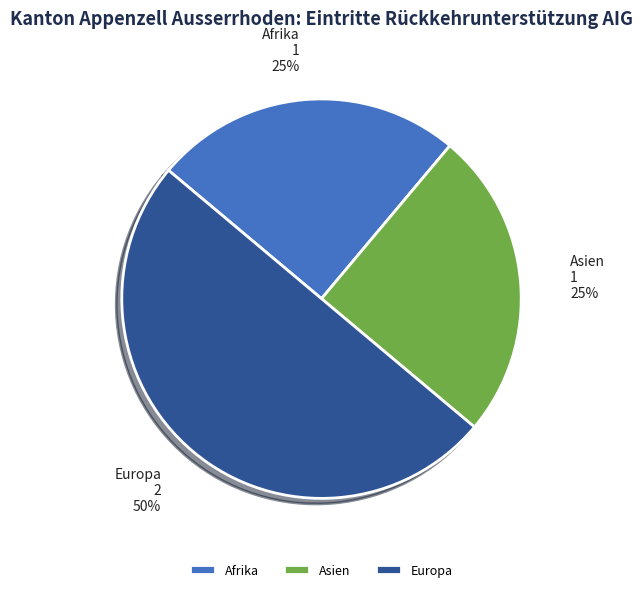

Combined, do Asien and Europa account for over 50%?

Yes